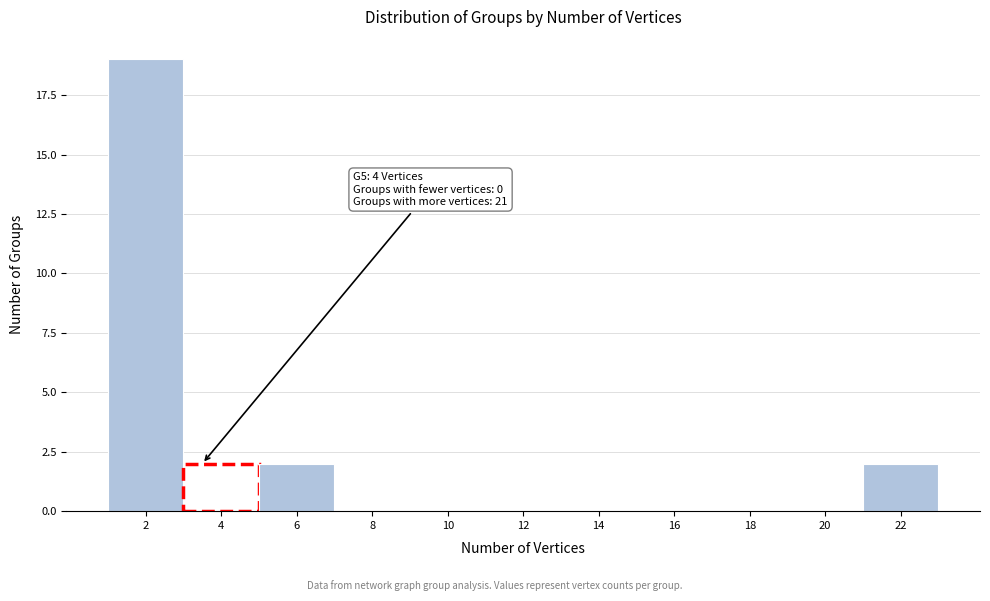

Reading left to right, extract all data points from this chart.

2=19	4=2	6=2	8=0	10=0	12=0	14=0	16=0	18=0	20=0	22=2